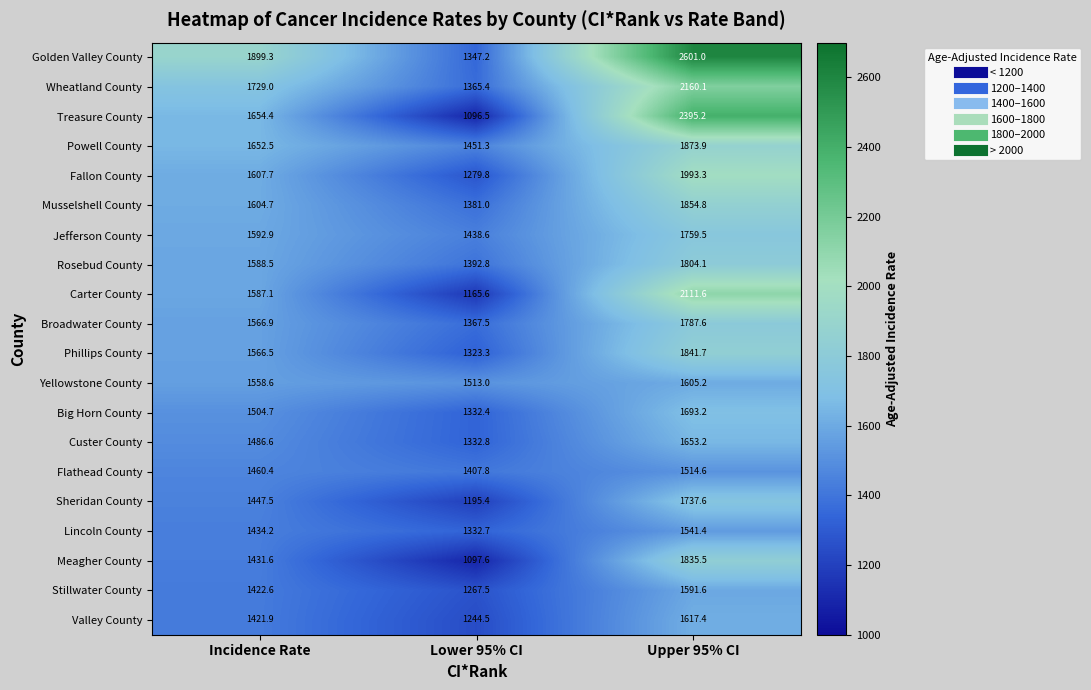

Rank the series at Lower 95% CI from lowest to highest value.

Treasure County, Meagher County, Carter County, Sheridan County, Valley County, Stillwater County, Fallon County, Phillips County, Big Horn County, Lincoln County, Custer County, Golden Valley County, Wheatland County, Broadwater County, Musselshell County, Rosebud County, Flathead County, Jefferson County, Powell County, Yellowstone County